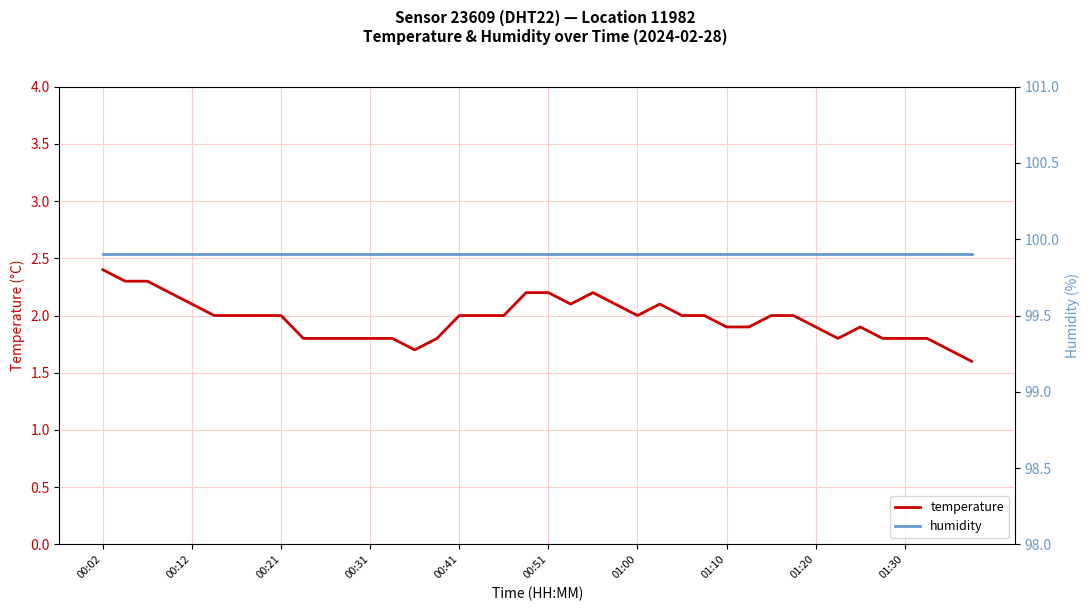

Count the temperature values in the range 1 to 2.

29